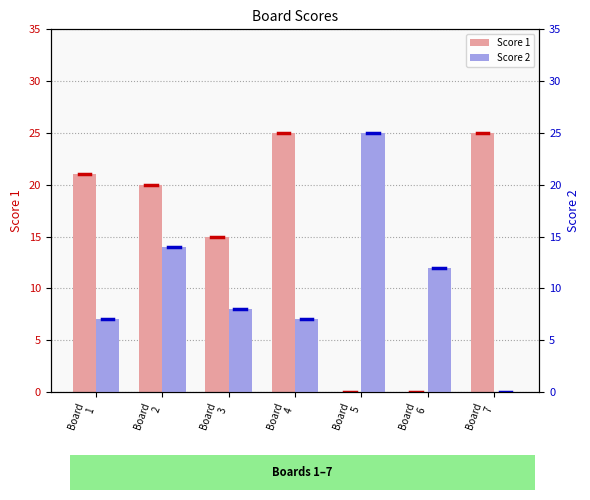

Is it true that Score 1 equals 0 at Board
6?

True